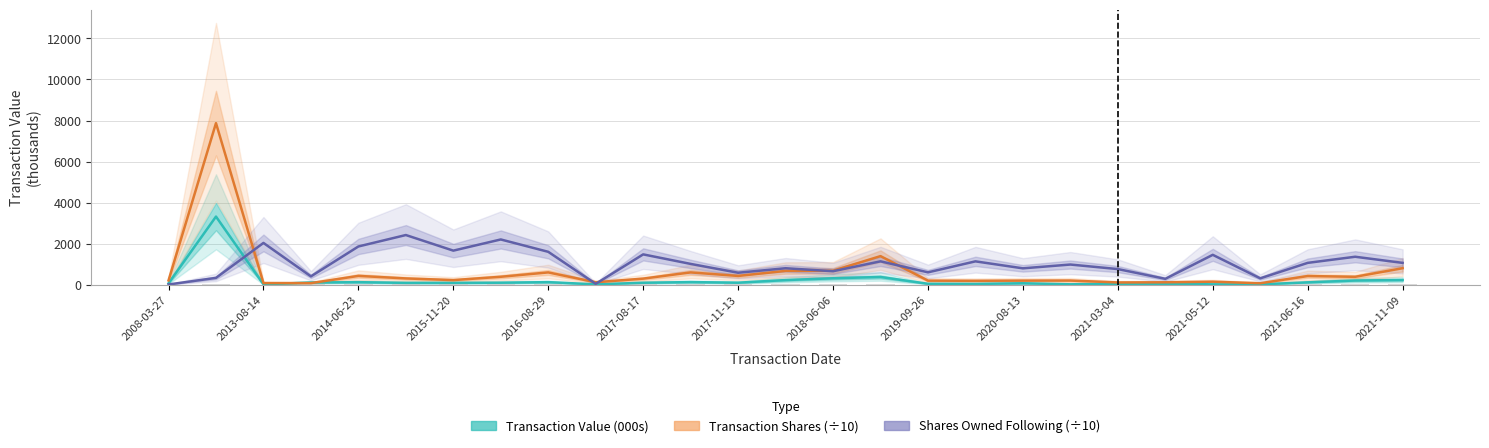

Which series has the largest range (max minus min)?

Transaction Shares (÷10)